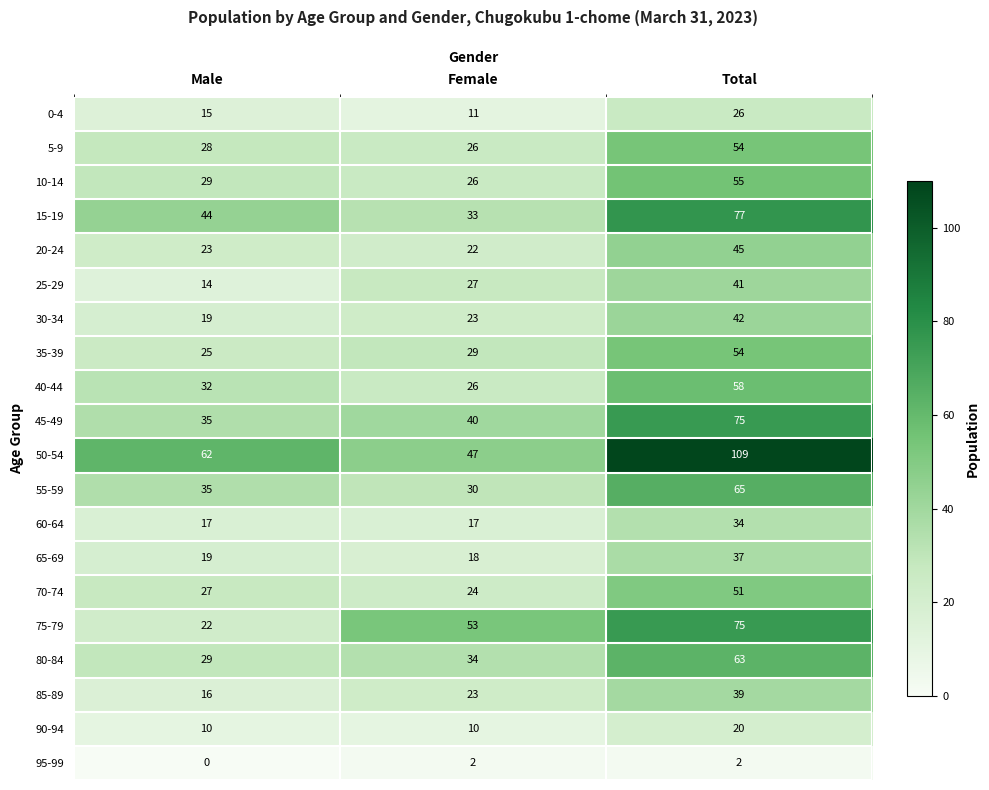

What is the spread (max minus min) of values at Total?

107